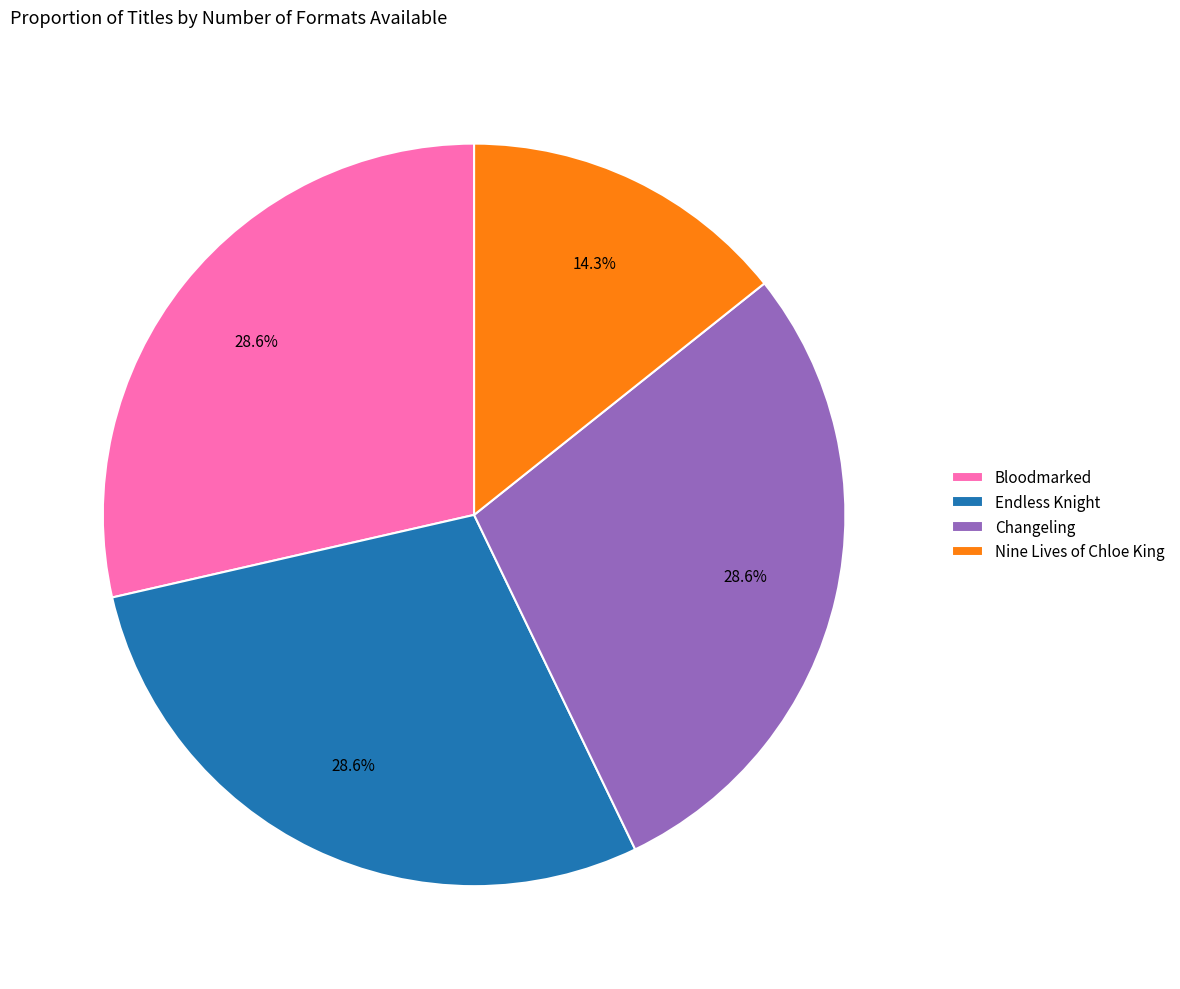

Between Nine Lives of Chloe King and Bloodmarked, which is larger?

Bloodmarked